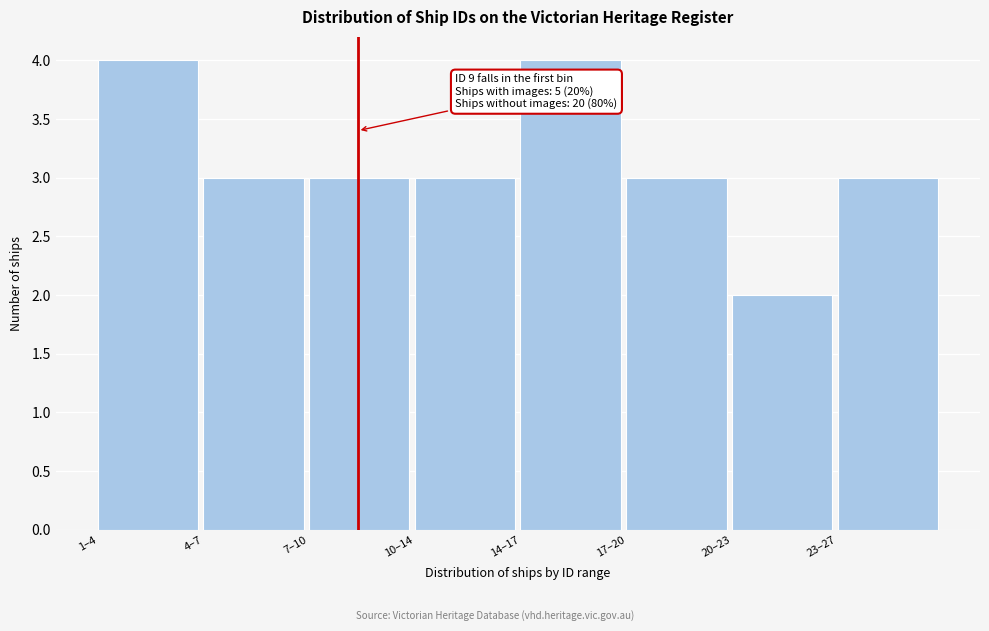

Reading left to right, what are all the values shown in this chart?

4	3	3	3	4	3	2	3